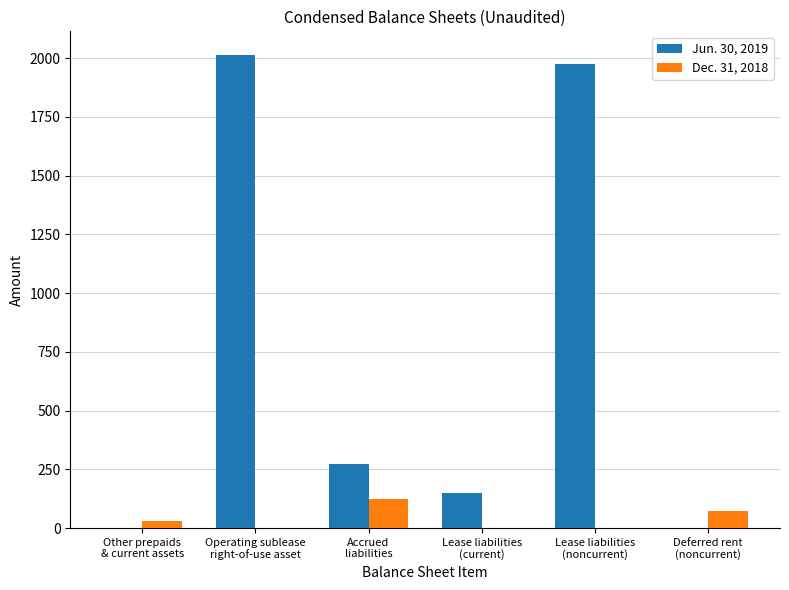

Which series has the largest total across all categories?

Jun. 30, 2019